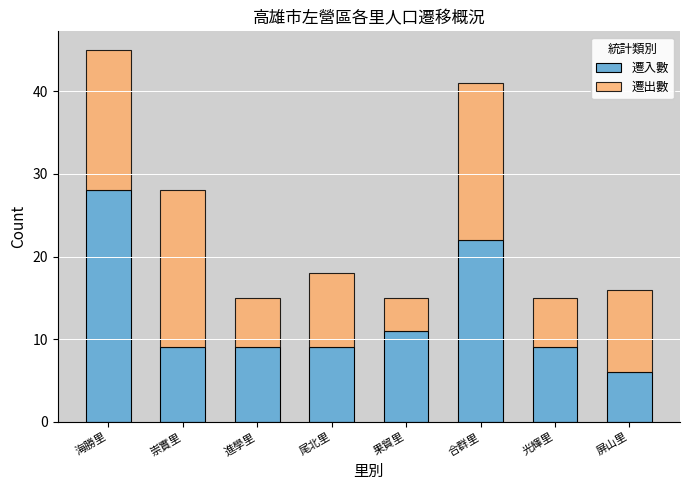

What is the total value across all series at 崇實里?

28